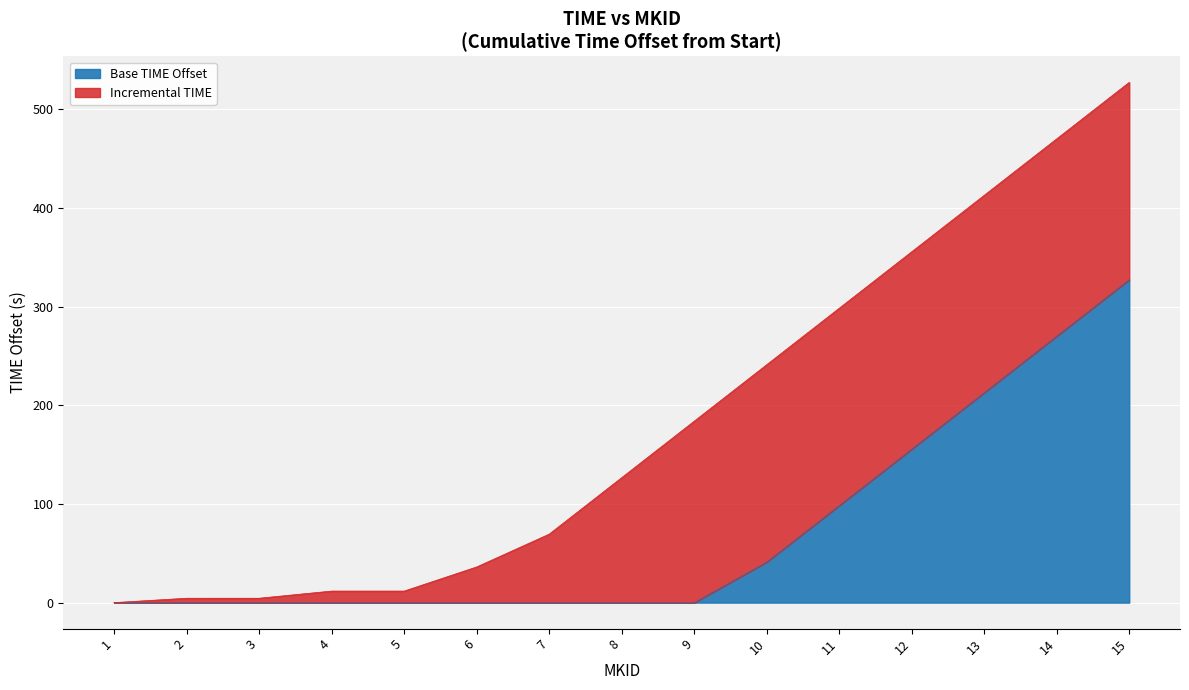

Rank the categories by value from highest to lowest.

15, 14, 13, 12, 11, 10, 9, 8, 7, 6, 4, 5, 3, 2, 1